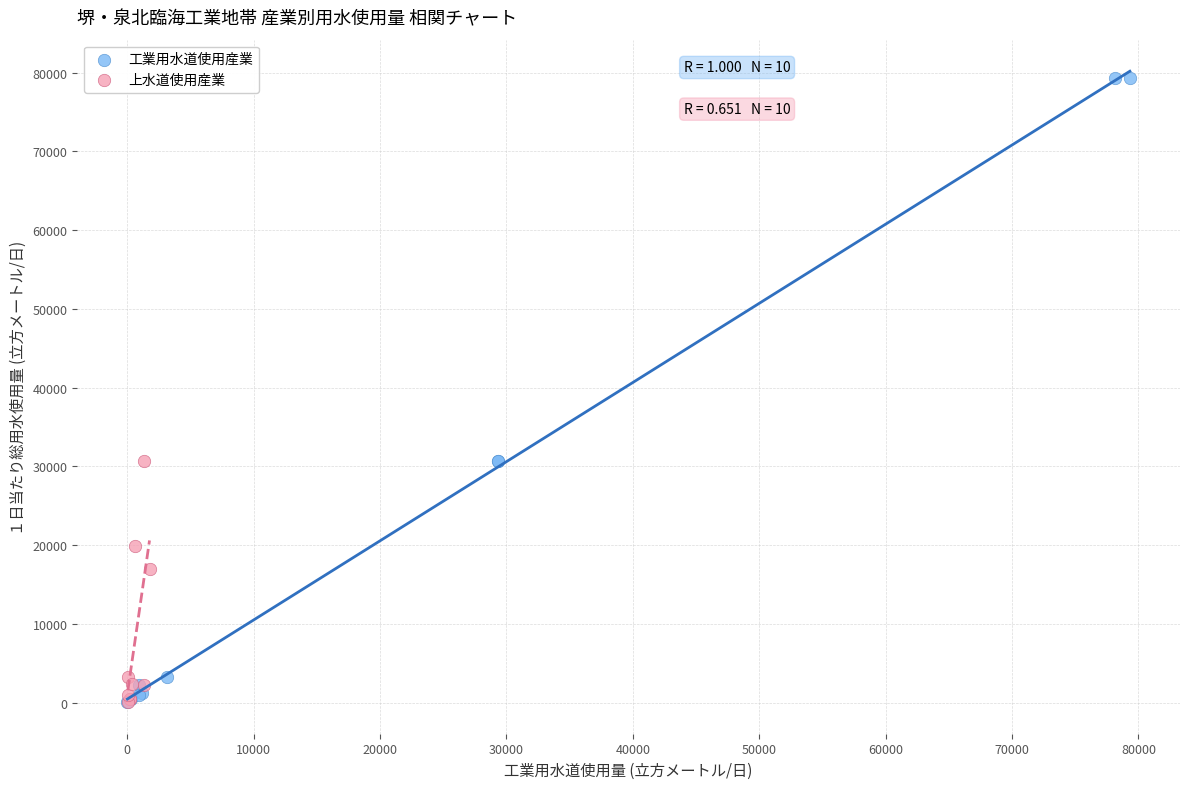

Which series contains the highest Y value?

工業用水道使用産業